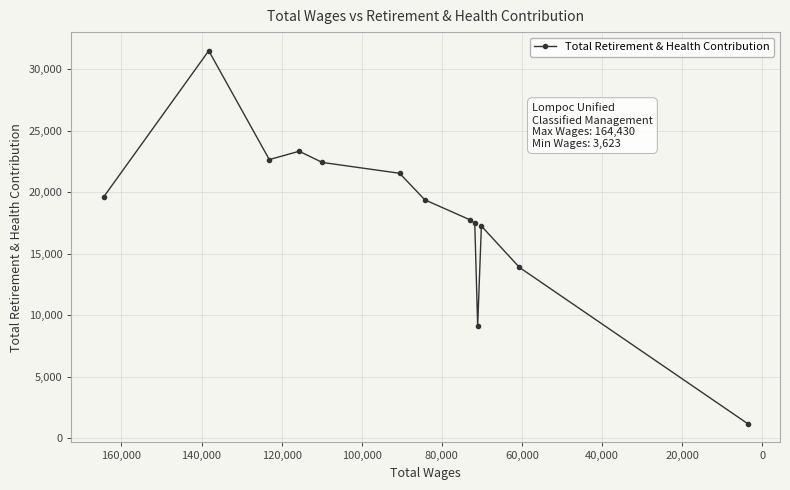

What is the smallest value displayed?

1197